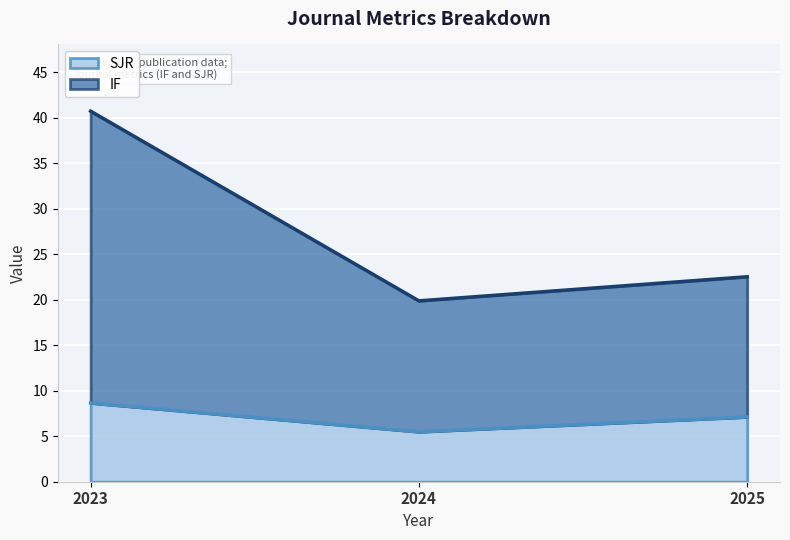

What are all the series names shown in the legend?

SJR, IF